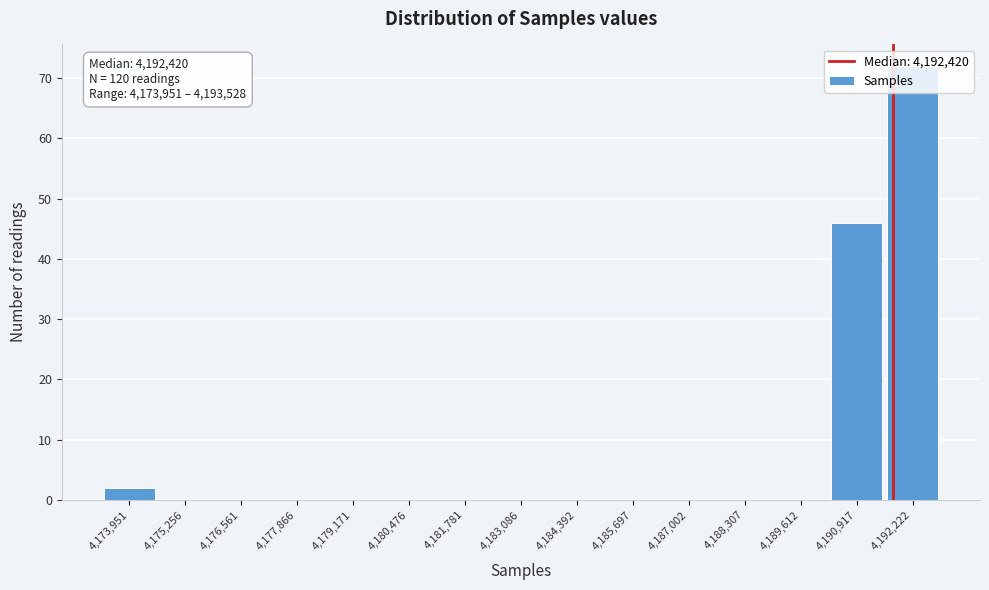

Which label corresponds to the largest value in the chart?

4,192,222